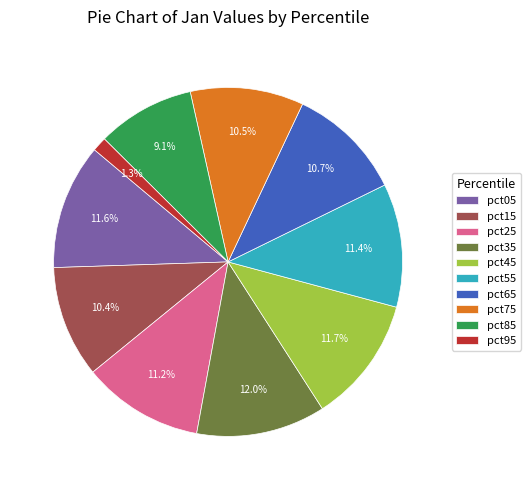

Combined, do pct45 and pct65 account for over 50%?

No